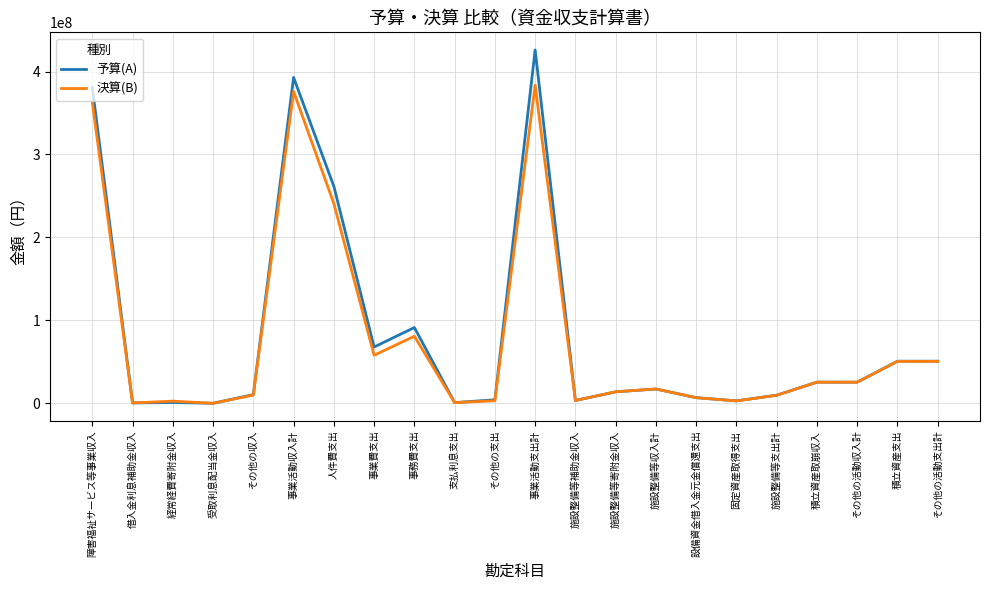

Between 事業費支出 and 積立資産取崩収入, which series saw the biggest shift?

予算(A)